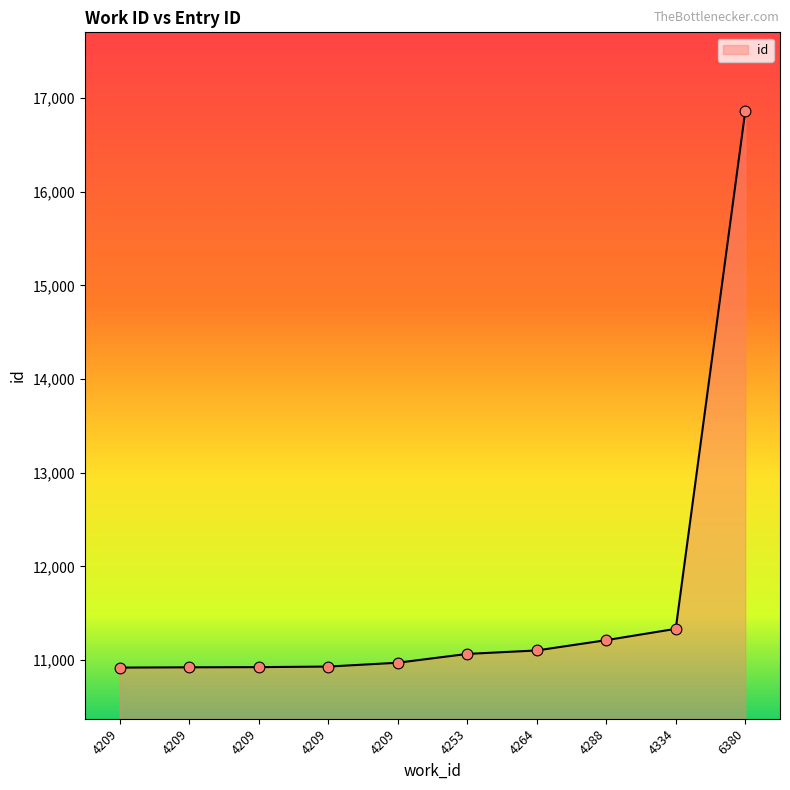

Approximately how many times larger is the value at 4288 compared to 4209?

1.0